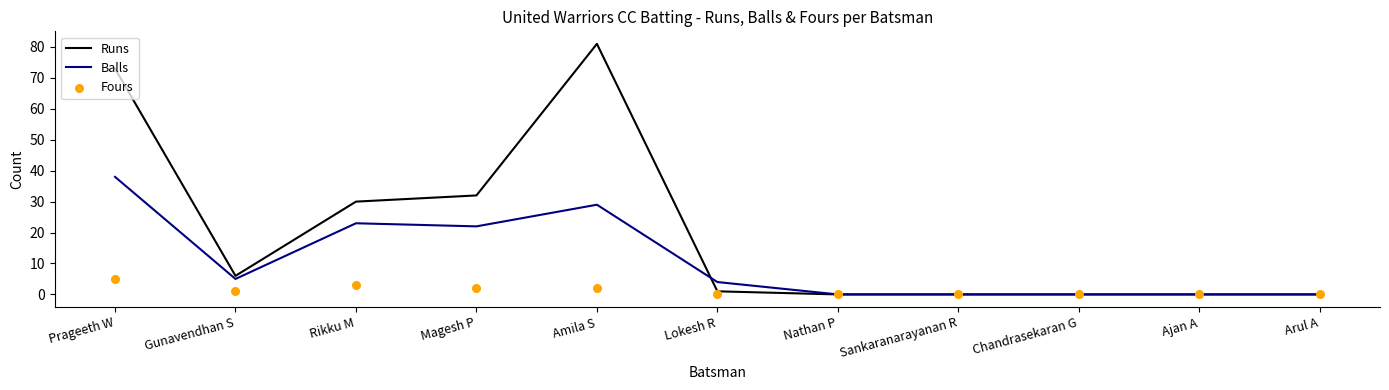

Which series reaches the maximum Y coordinate?

Runs